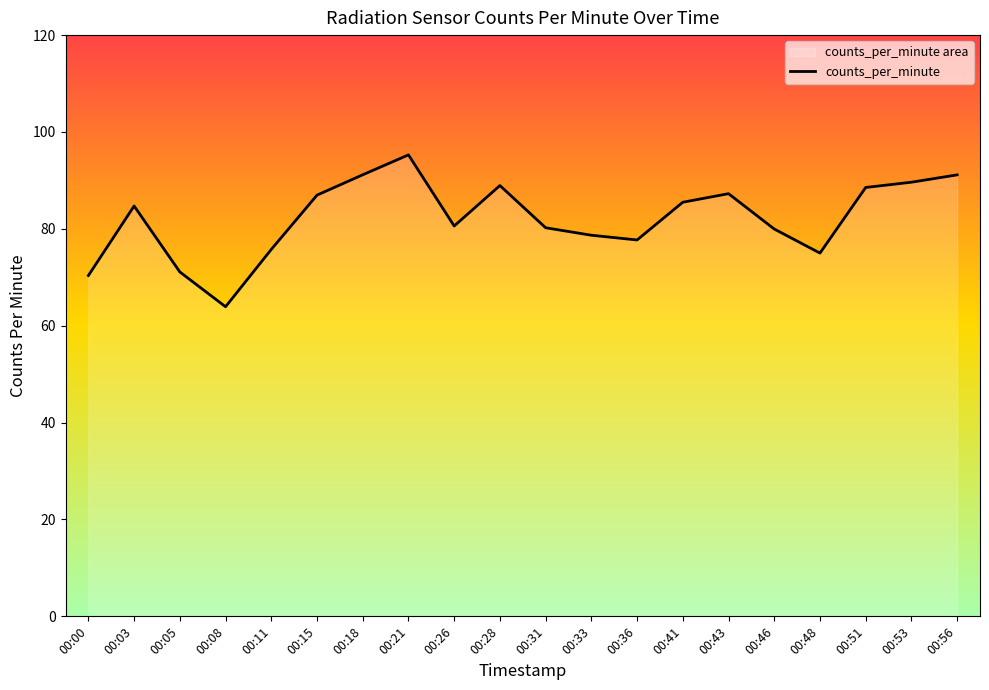

List the labels in order of value, smallest first.

00:08, 00:00, 00:05, 00:48, 00:11, 00:36, 00:33, 00:46, 00:31, 00:26, 00:03, 00:41, 00:15, 00:43, 00:51, 00:28, 00:53, 00:56, 00:18, 00:21